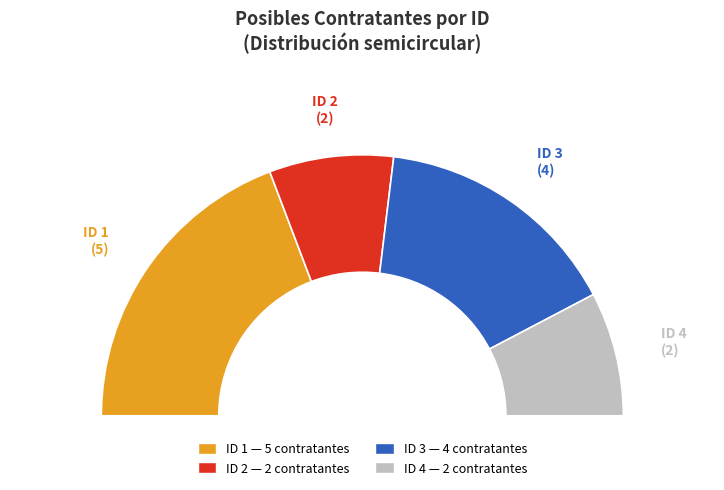

Which category has the biggest portion of the pie?

1